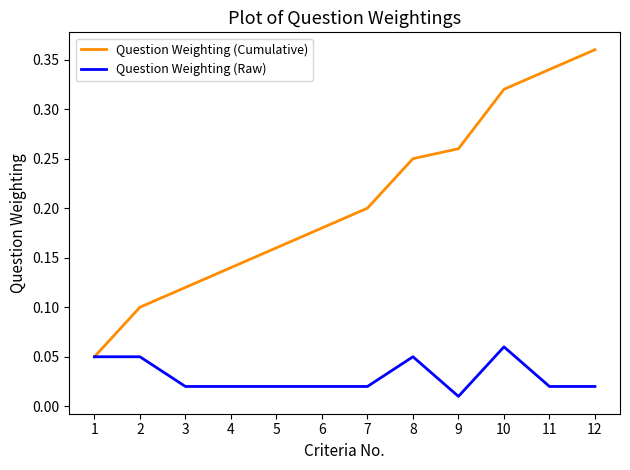

Rank the series by their maximum value, from highest to lowest.

Question Weighting (Cumulative), Question Weighting (Raw)